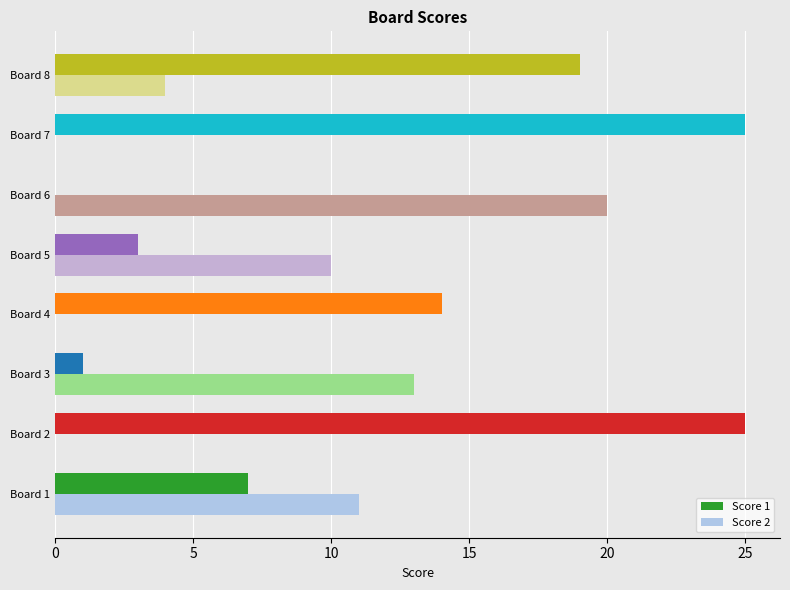

The value of Score 2 at Board 3 is 23. True or false?

False